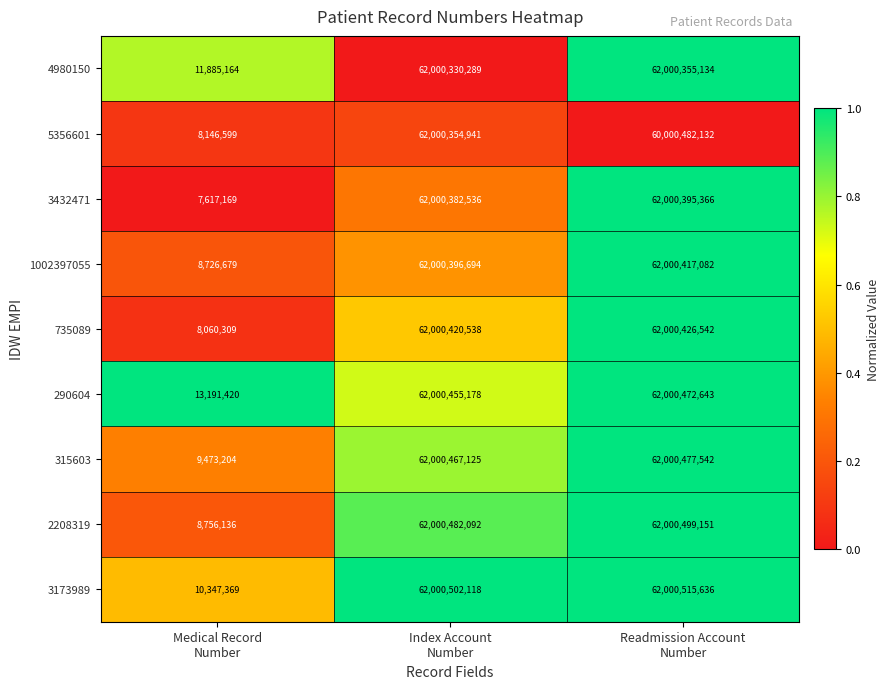

What is the difference between the maximum and minimum values in the 735089 series?

61992366233